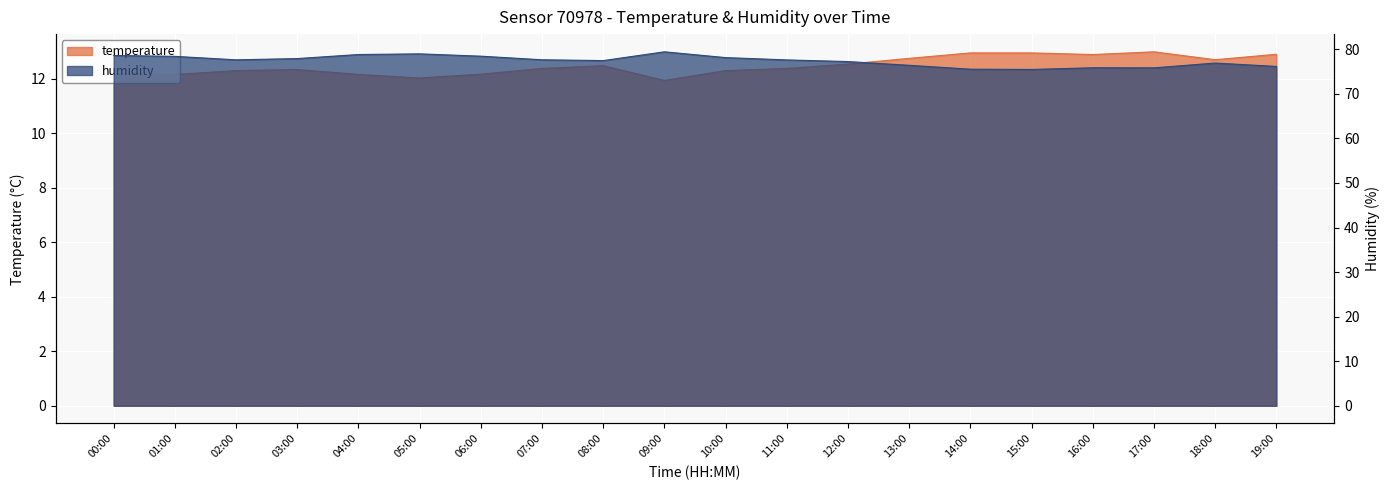

At 06:00, list the series in order from largest to smallest.

humidity, temperature